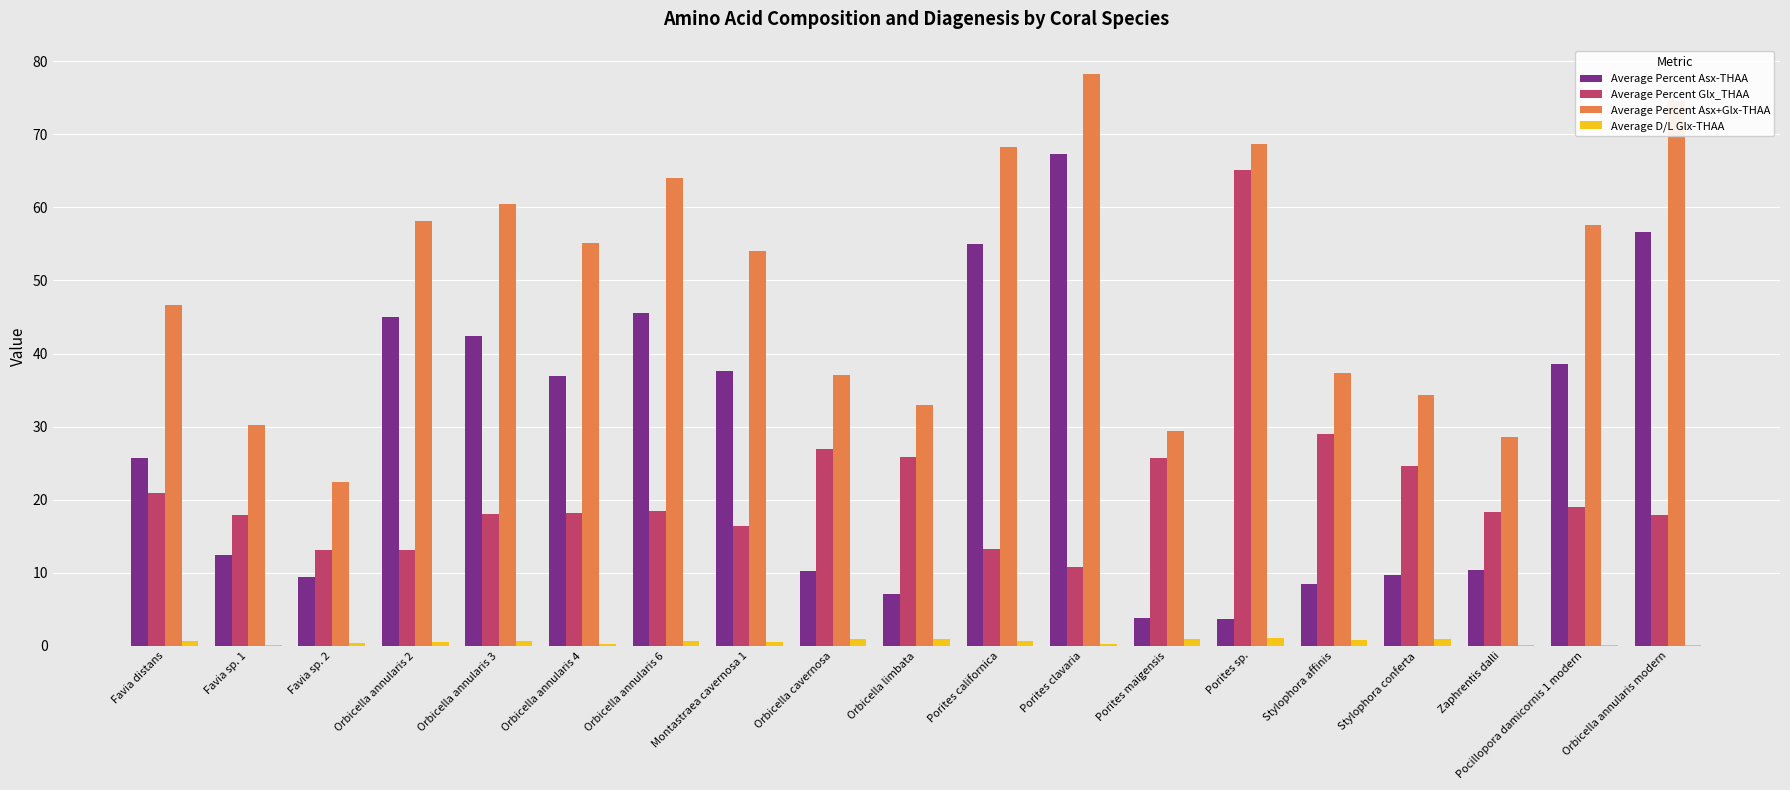

What value does the Average Percent Asx-THAA series have at Favia sp. 2?

9.4